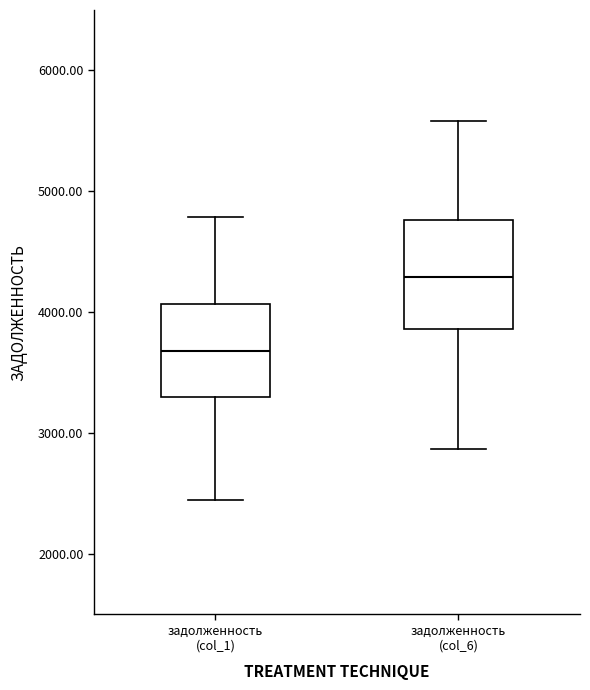

Which box has the lowest median line?

задолженность (col_1)